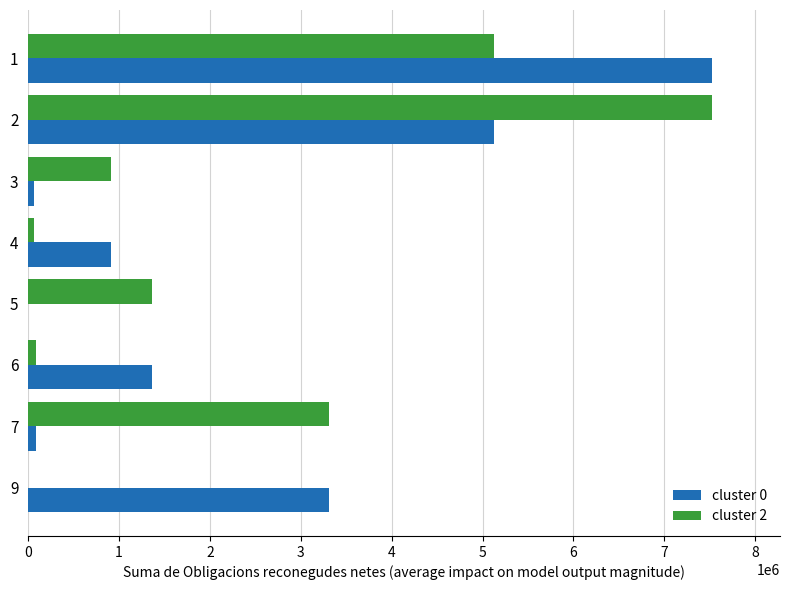

The value of cluster 0 at 9 is 3307245.3. True or false?

True